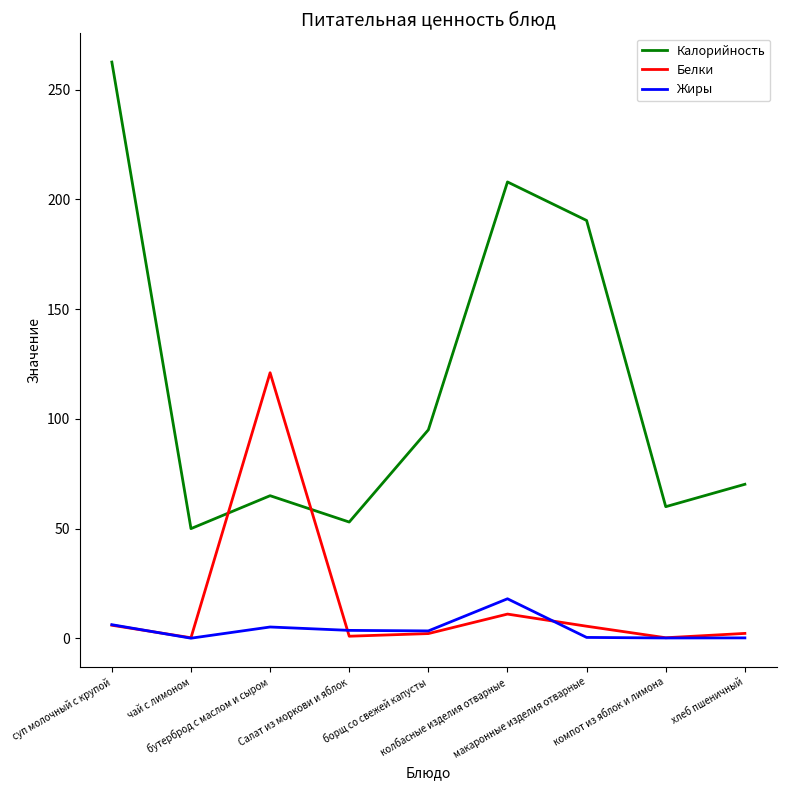

Is the value of Жиры at Салат из моркови и яблок greater than the value of Калорийность at борщ со свежей капусты?

No